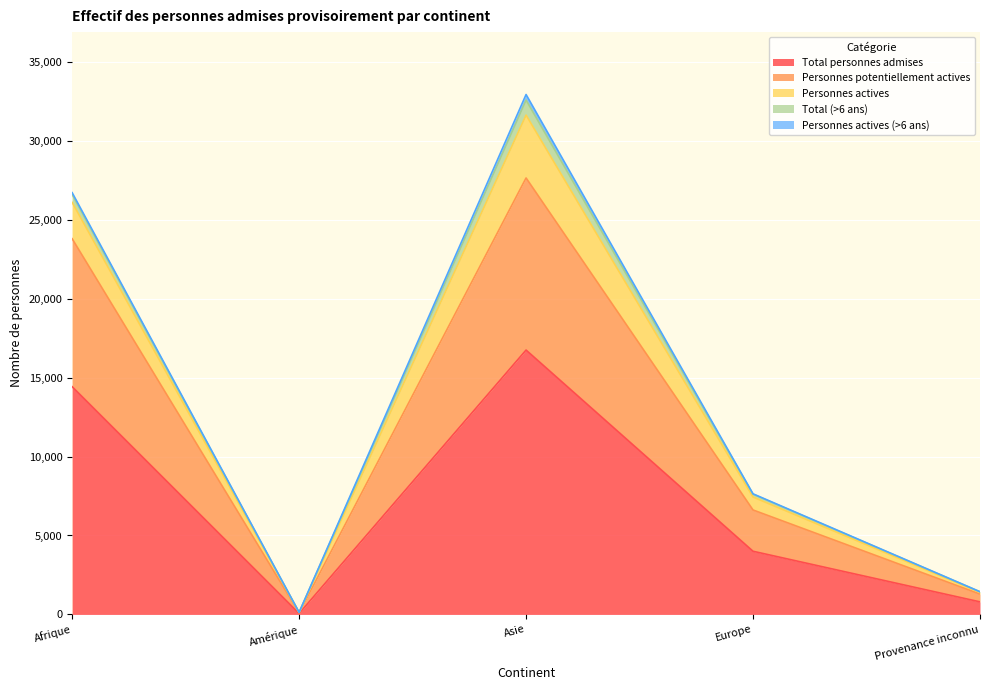

True or false: Total personnes admises and Personnes actives (>6 ans) intersect in this chart.

False